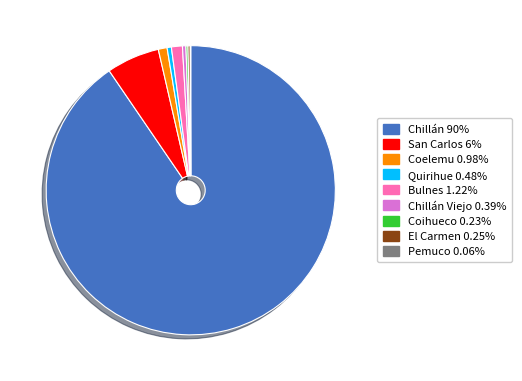

Is there a majority slice in this chart?

Yes